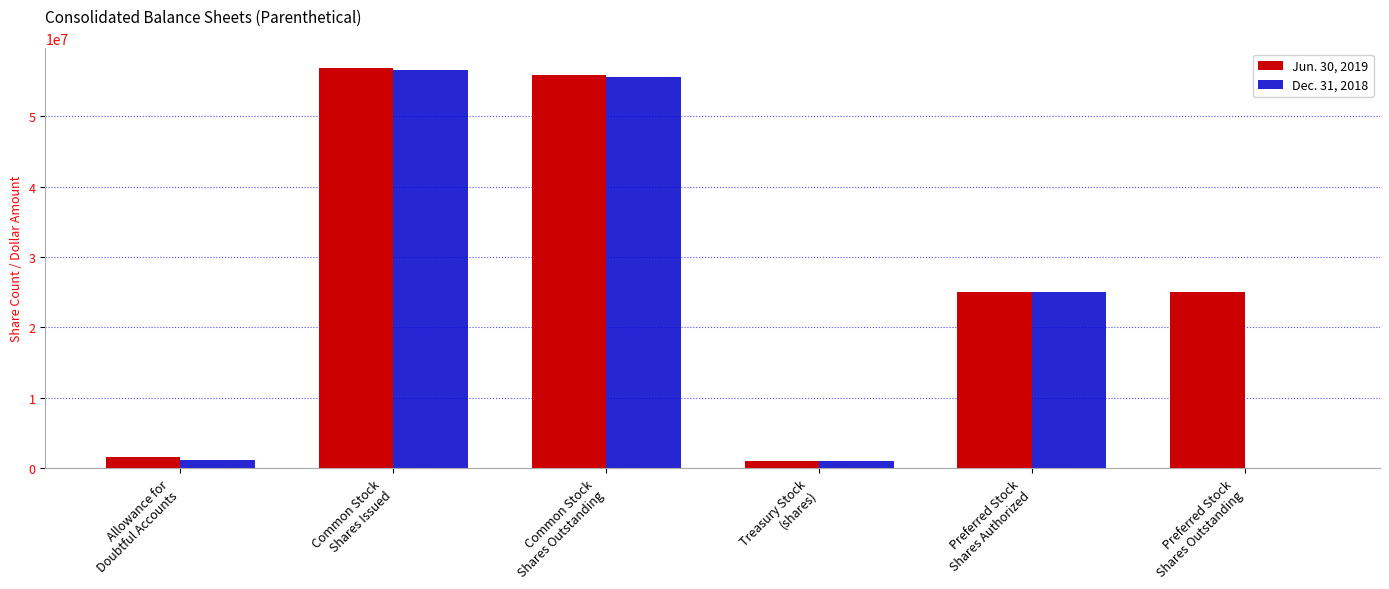

What are all the series names shown in the legend?

Jun. 30, 2019, Dec. 31, 2018